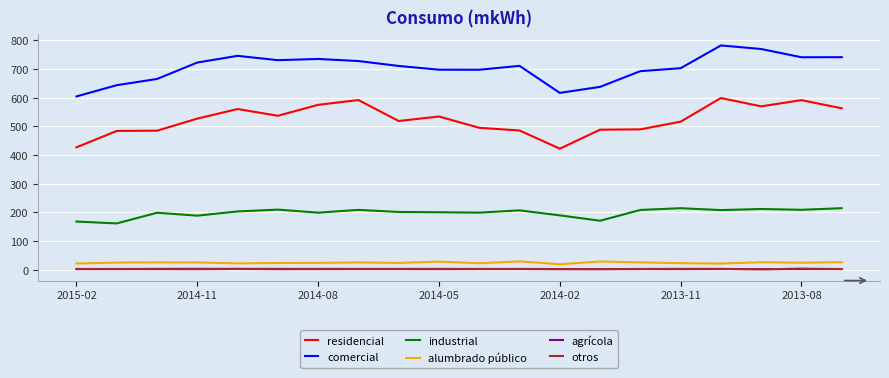

True or false: industrial has more than 0 interior local peaks.

True